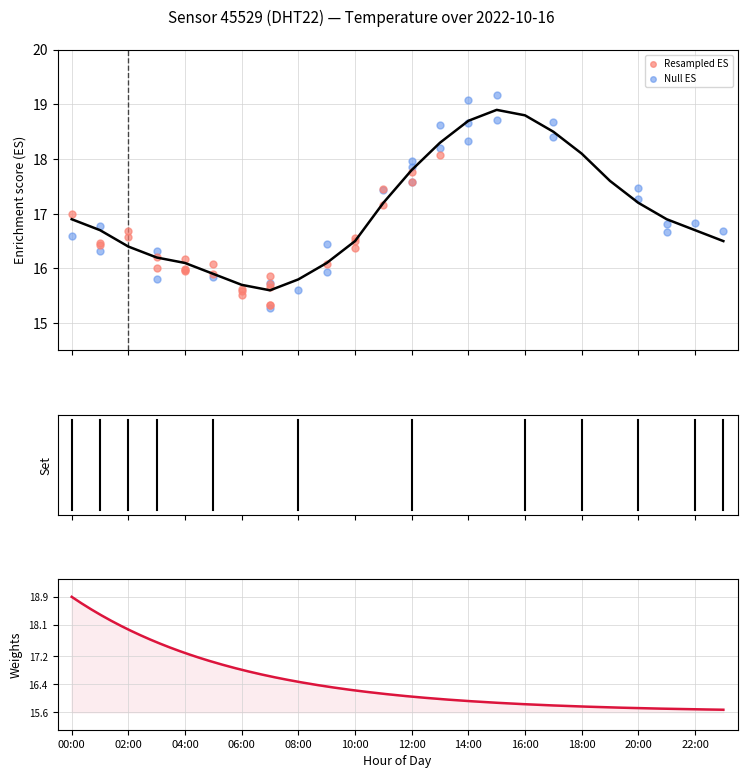

What is the change in value from 00:00 to 15:00?

+2.0